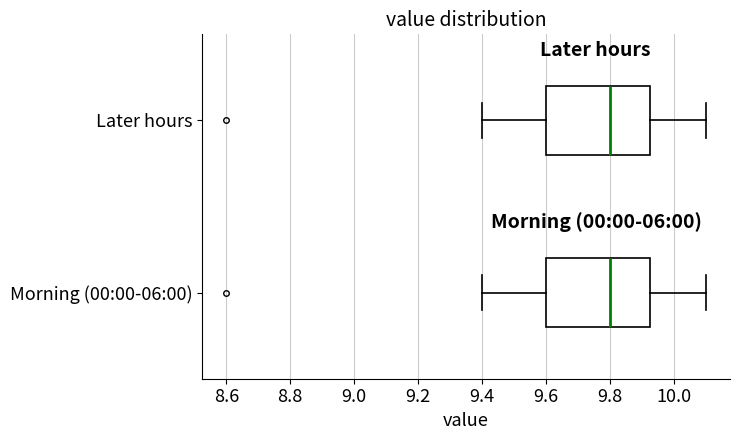

Reading bottom to top, read every box against the x-axis: the position of its median line, the range the box covers, and the ends of its whiskers. The values are not printed on the chart, so give them approximately, as read against the axis.

Morning (00:00-06:00): median 9.80, box 9.60 to 9.92, whiskers 9.40 to 10.10
Later hours: median 9.80, box 9.60 to 9.92, whiskers 9.40 to 10.10